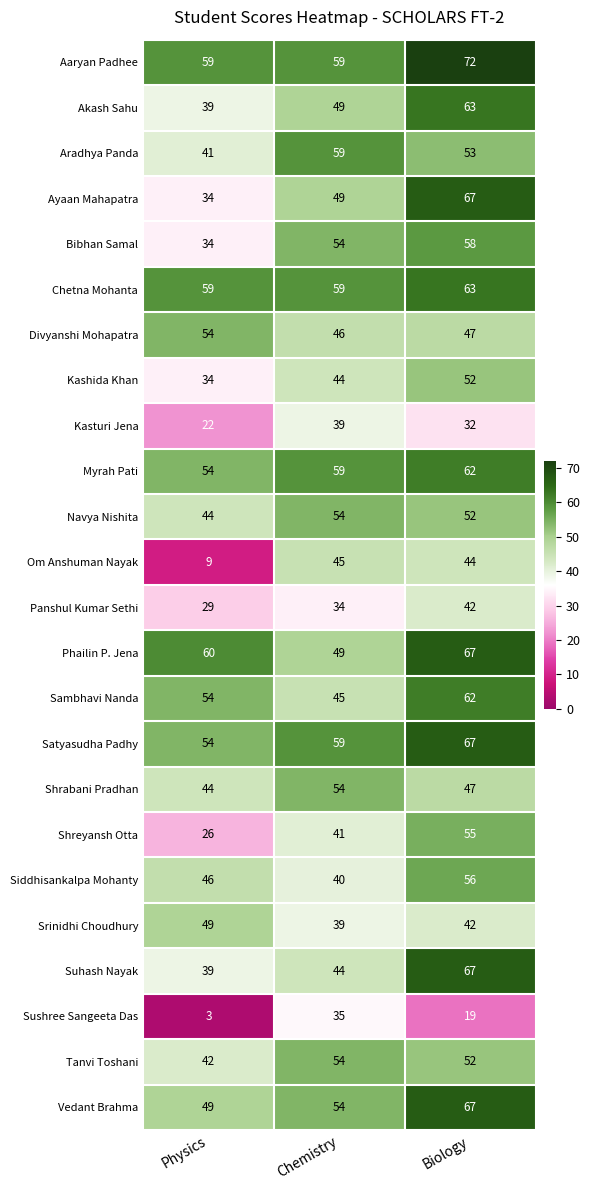

What is the minimum value shown in the chart?

3